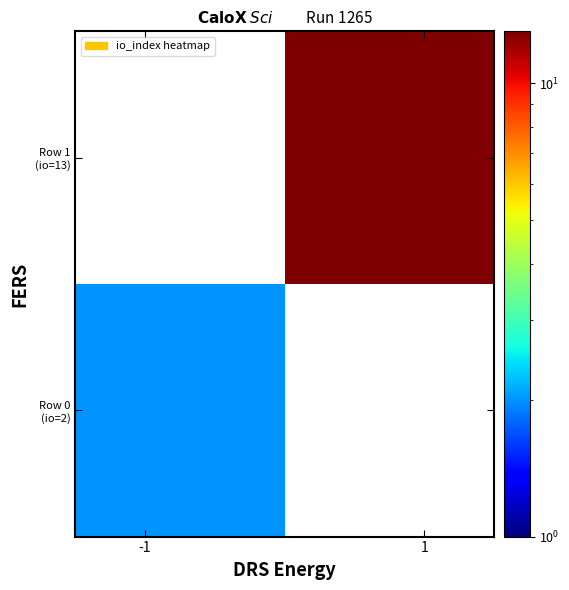

At how many categories does at least one series exceed 6?

1